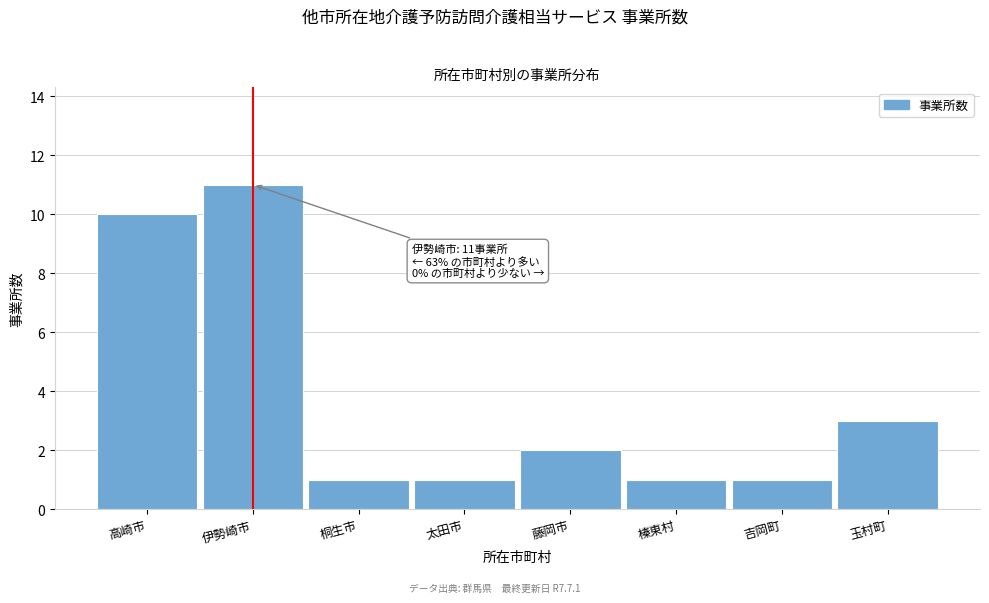

Reading left to right, transcribe all the data shown in this chart.

高崎市=10	伊勢崎市=11	桐生市=1	太田市=1	藤岡市=2	榛東村=1	吉岡町=1	玉村町=3